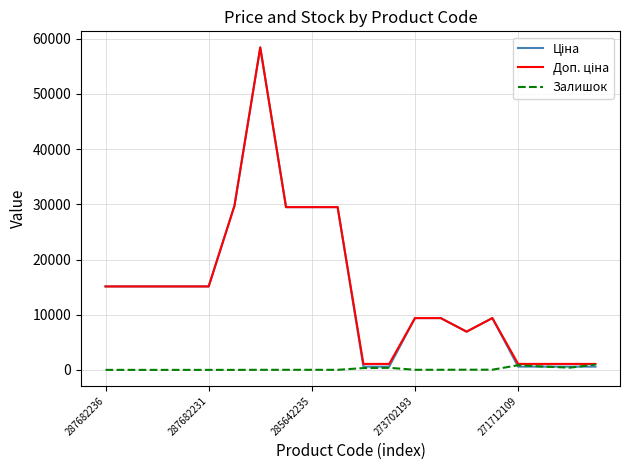

How many times do Ціна and Залишок cross each other?

3